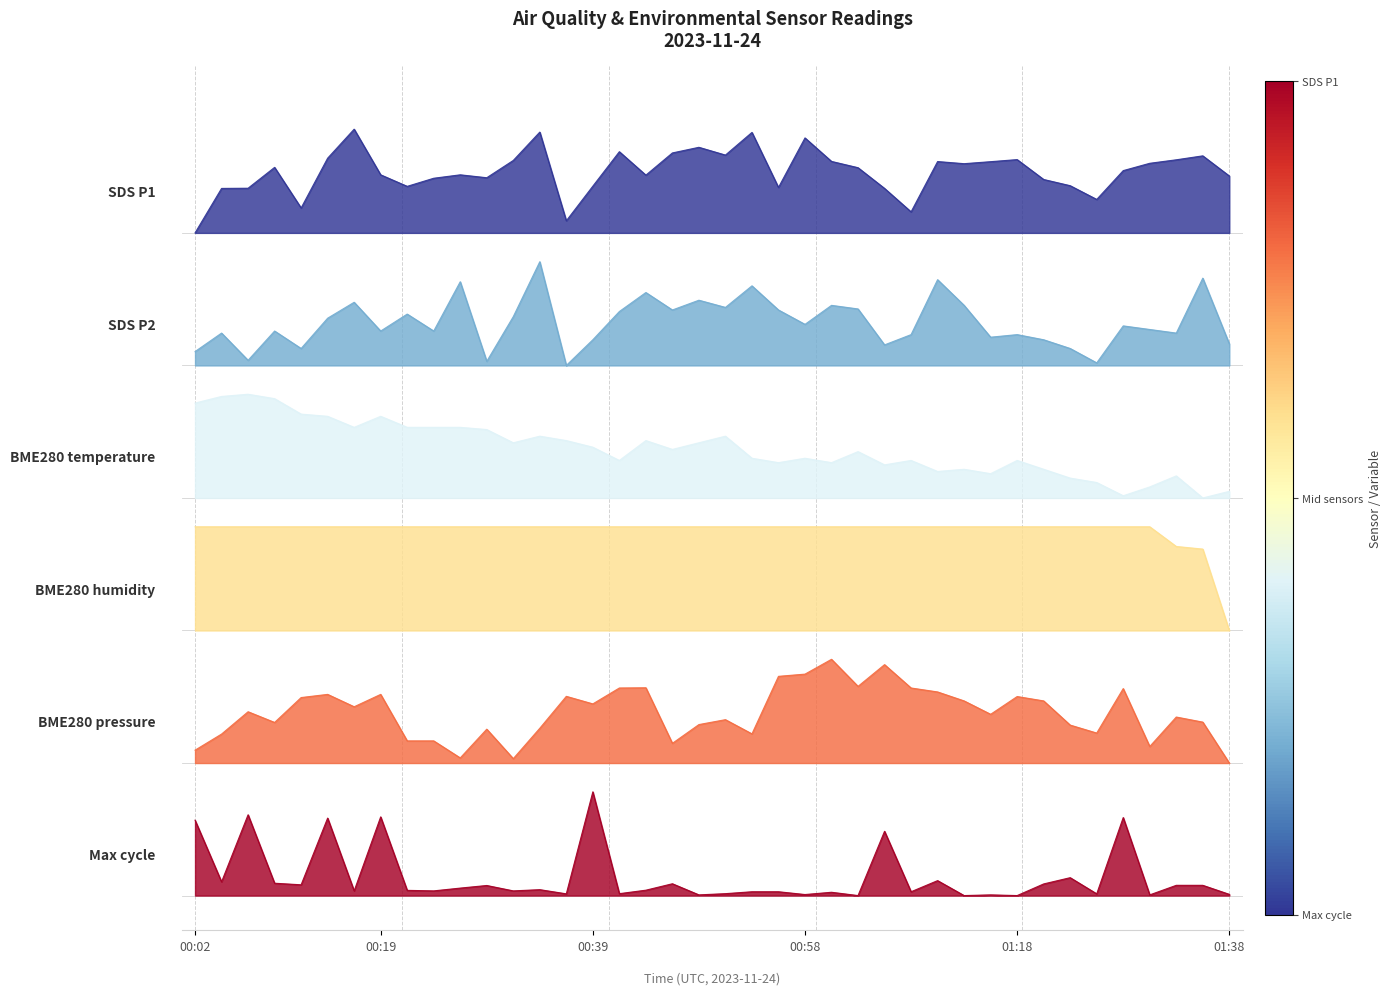

At which category is the sum across all series the highest?

00:14